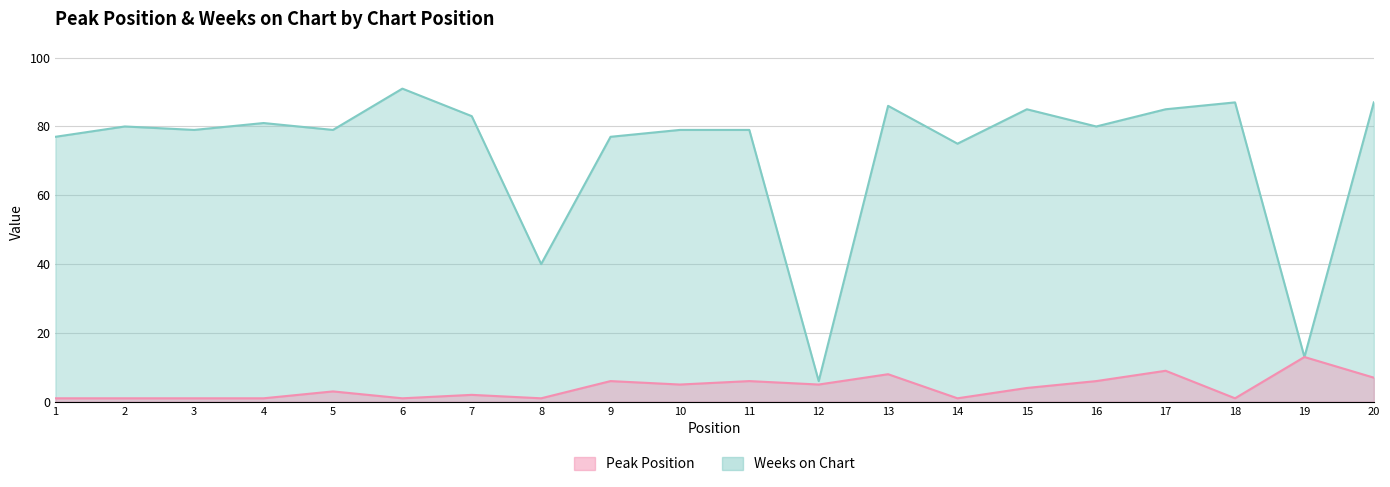

Which category has the highest value across all series?

6